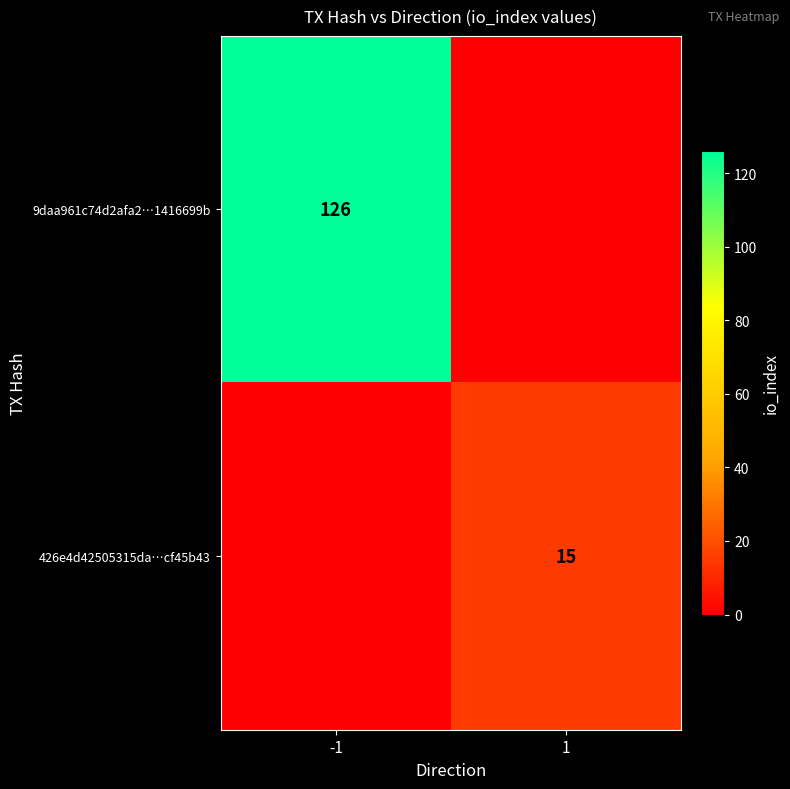

Is it true that 426e4d42505315da…cf45b43 equals 26 at 1?

False